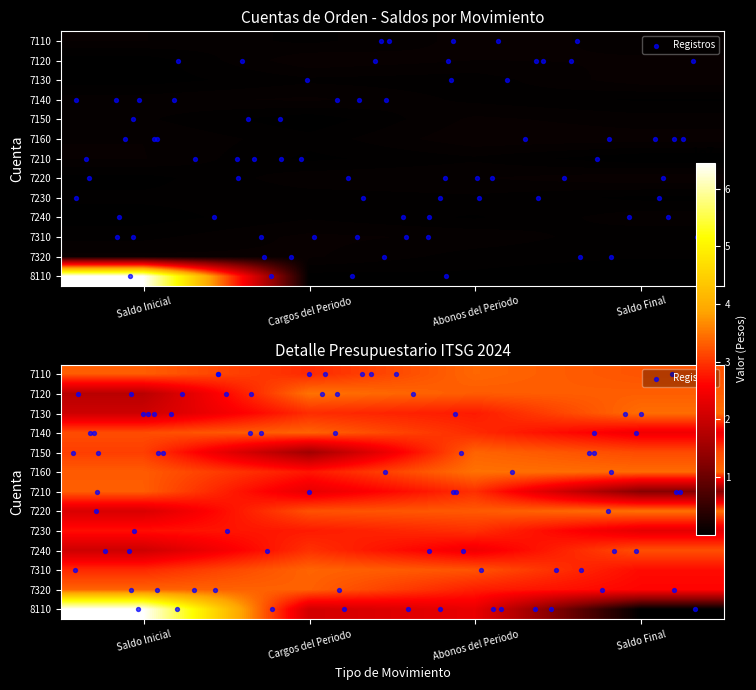

At 0, list the series in order from largest to smallest.

8110, 7110, 7120, 7130, 7140, 7150, 7160, 7210, 7220, 7230, 7240, 7310, 7320